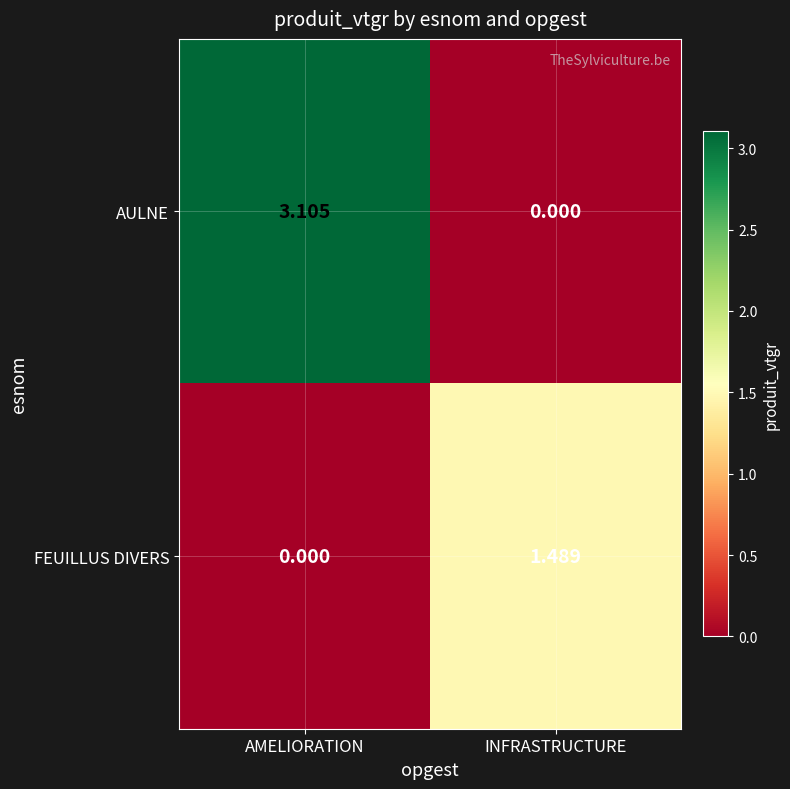

How many values in the AULNE series exceed 3?

1